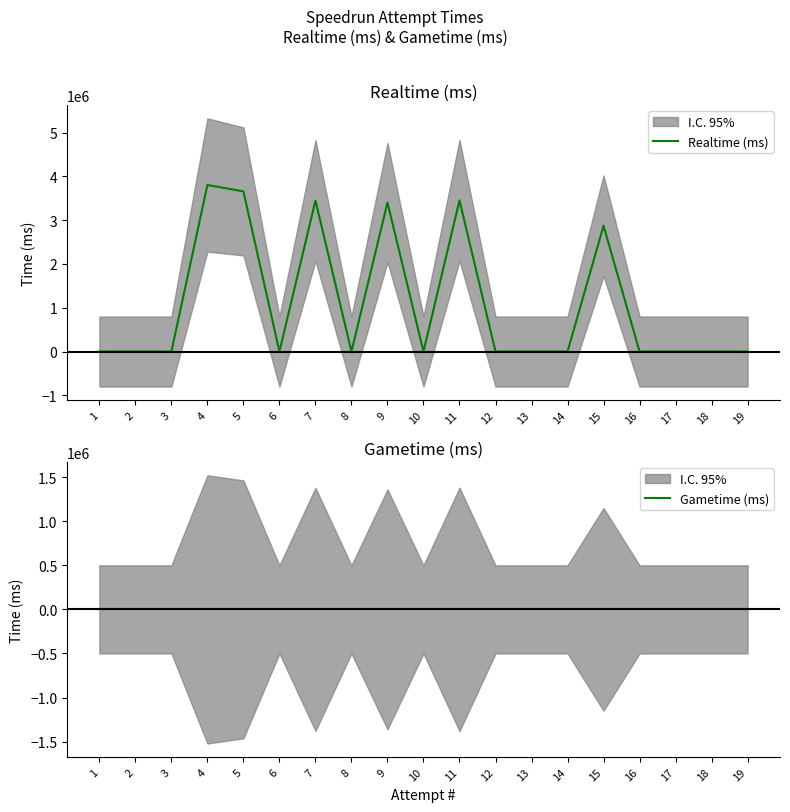

What is the difference between the maximum and minimum values in the Realtime (ms) series?

3804443